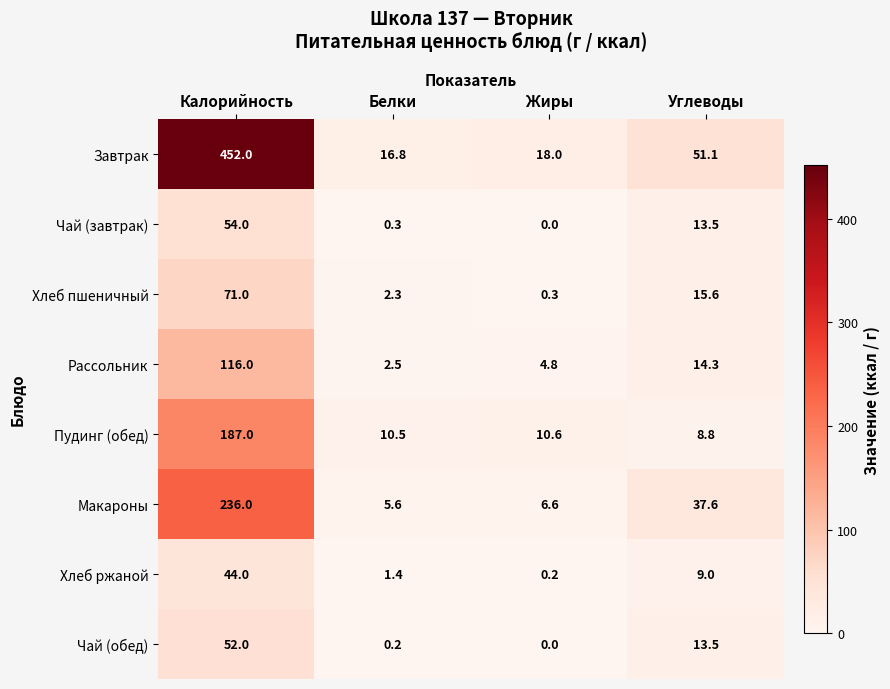

Which label corresponds to the largest value in the chart?

Калорийность